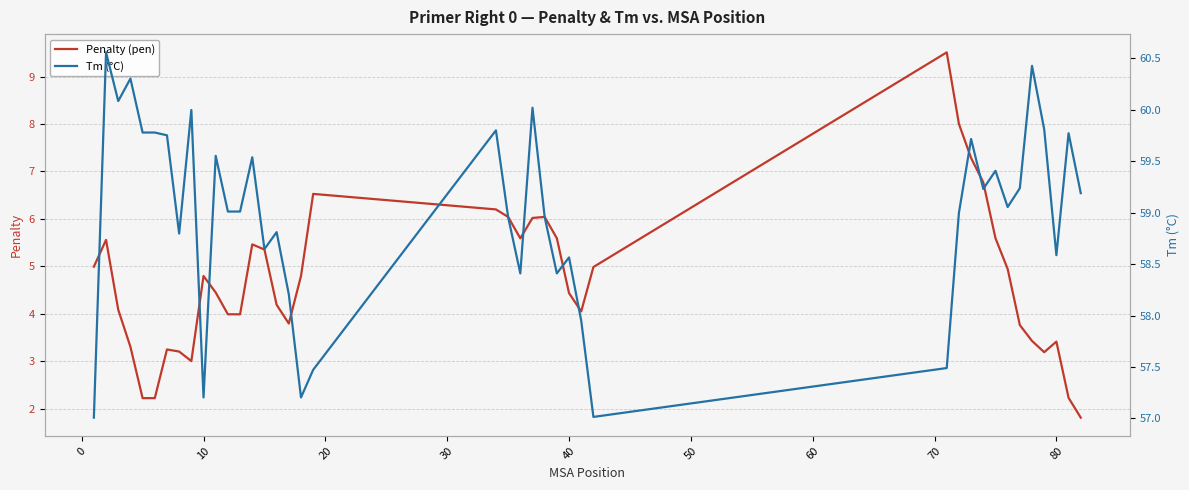

What is the highest value of the Penalty (pen) series?

9.5